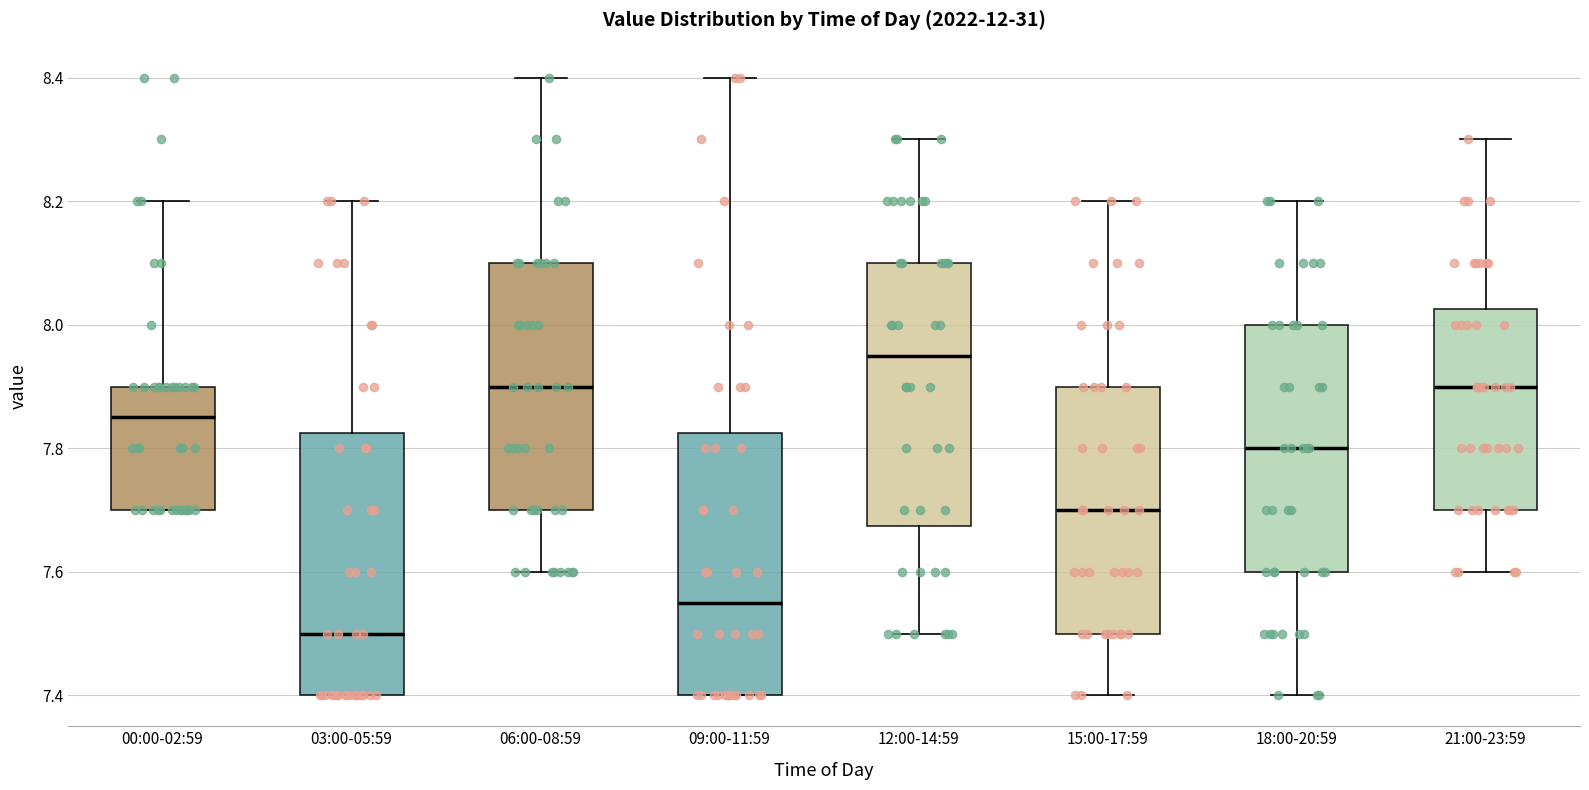

Reading left to right, read every box against the y-axis: the position of its median line, the range the box covers, and the ends of its whiskers. The values are not printed on the chart, so give them approximately, as read against the axis.

00:00-02:59: median 7.86, box 7.70 to 7.90, whiskers 7.70 to 8.20
03:00-05:59: median 7.50, box 7.40 to 7.82, whiskers 7.40 to 8.20
06:00-08:59: median 7.90, box 7.70 to 8.10, whiskers 7.60 to 8.40
09:00-11:59: median 7.56, box 7.40 to 7.82, whiskers 7.40 to 8.40
12:00-14:59: median 7.96, box 7.68 to 8.10, whiskers 7.50 to 8.30
15:00-17:59: median 7.70, box 7.50 to 7.90, whiskers 7.40 to 8.20
18:00-20:59: median 7.80, box 7.60 to 8.00, whiskers 7.40 to 8.20
21:00-23:59: median 7.90, box 7.70 to 8.02, whiskers 7.60 to 8.30